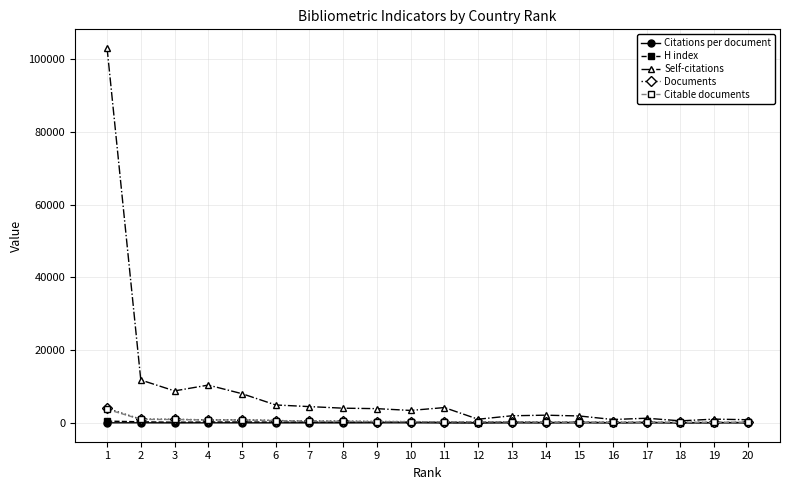

What is the value of the Citations per document point at the 15th from the left?

67.6